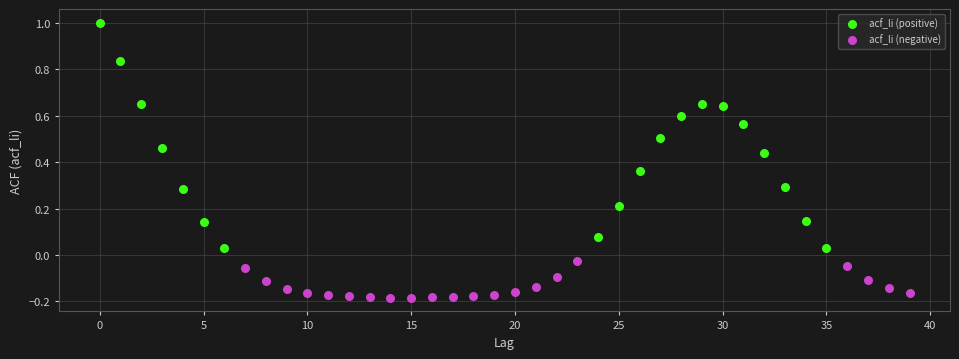

Which series has the widest spread of Y values?

acf_li (positive)